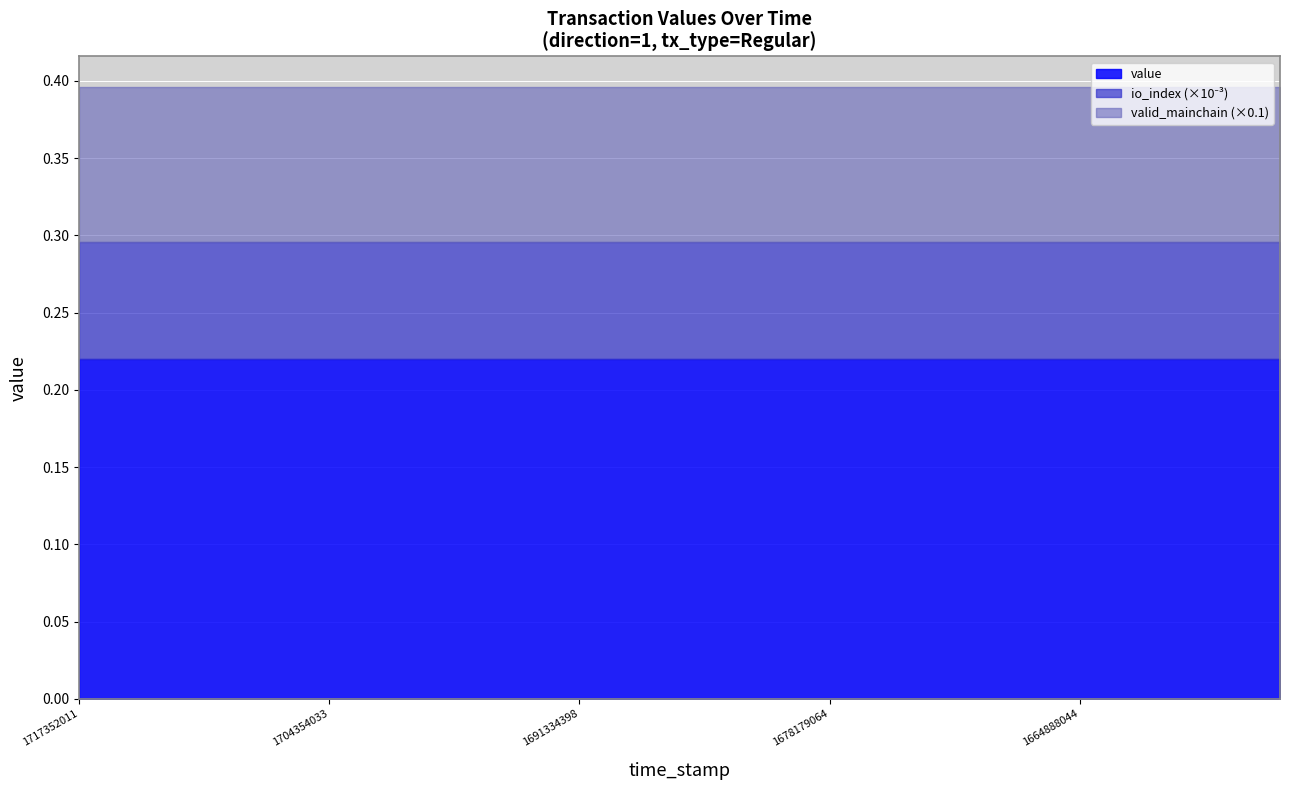

What is the total value across all series at 1664888044?

0.4